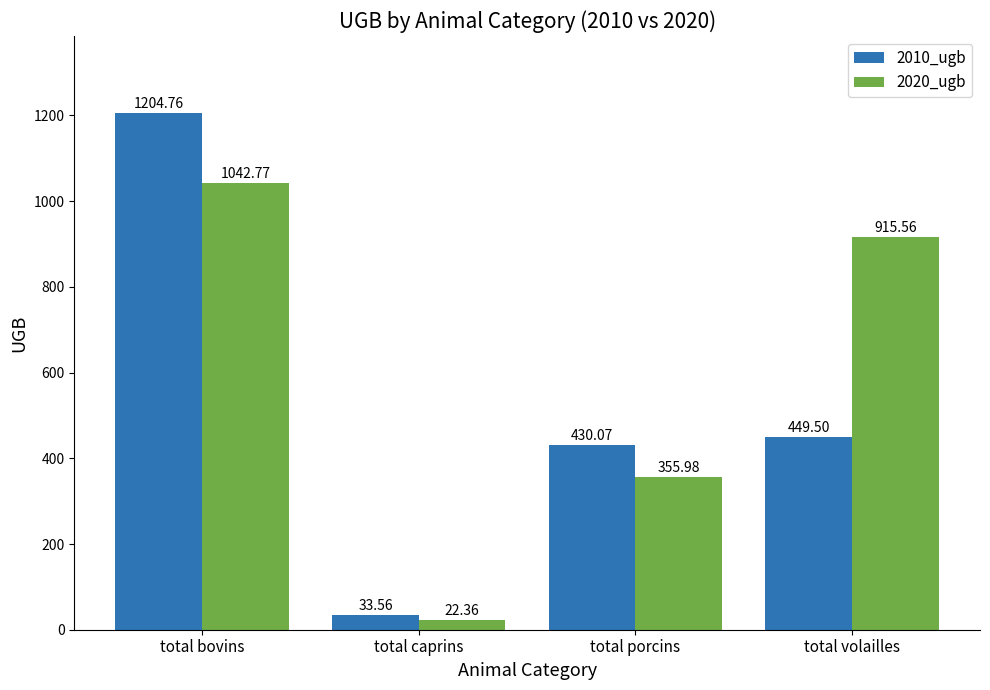

At which category is the sum across all series the highest?

total bovins